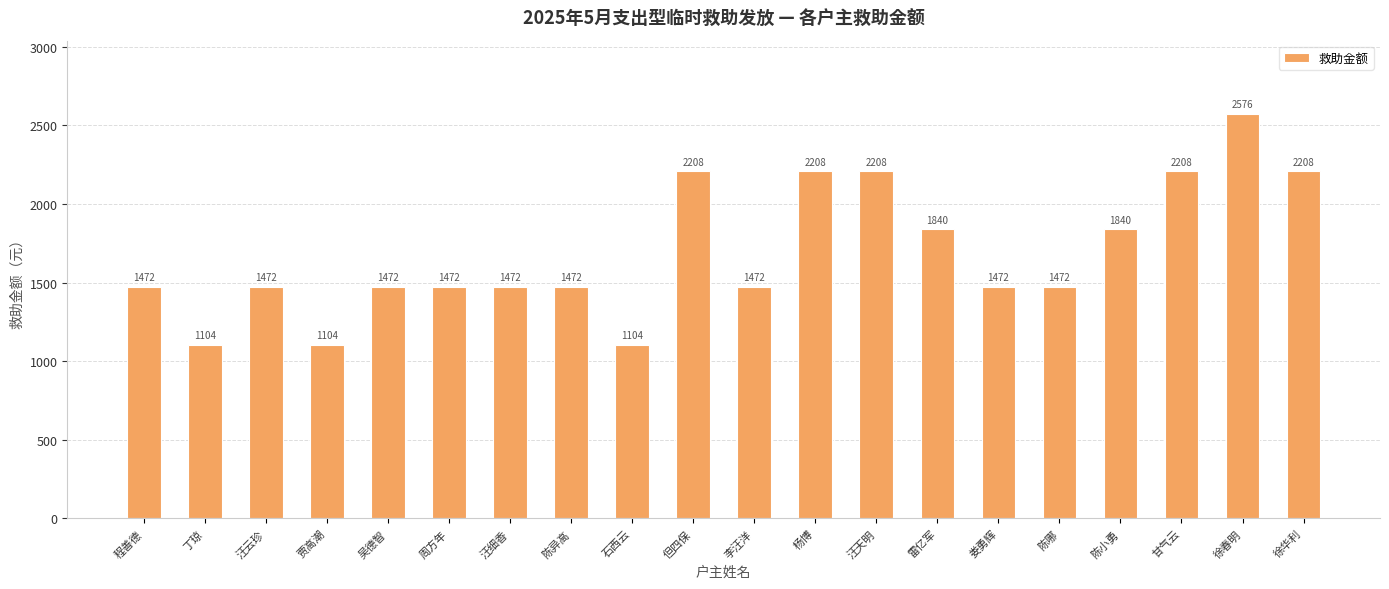

Is it true that the value at 但四保 is 3294?

False